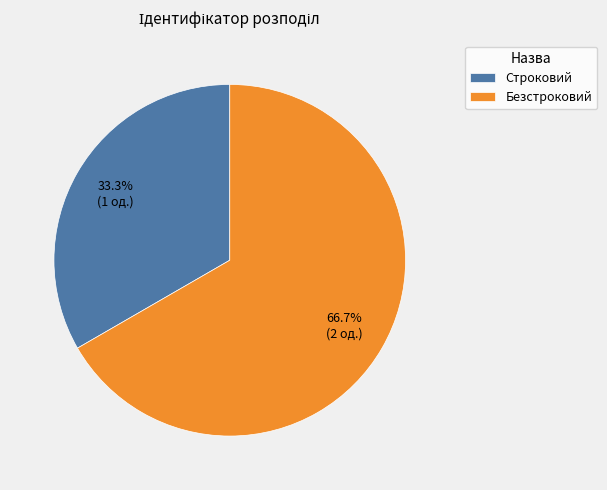

Between Безстроковий and Строковий, which is larger?

Безстроковий